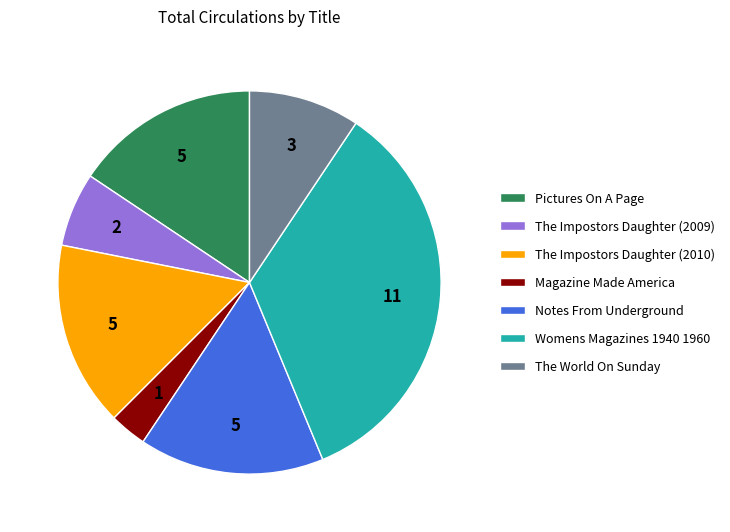

Is it true that Notes From Underground is 16% of the pie?

True